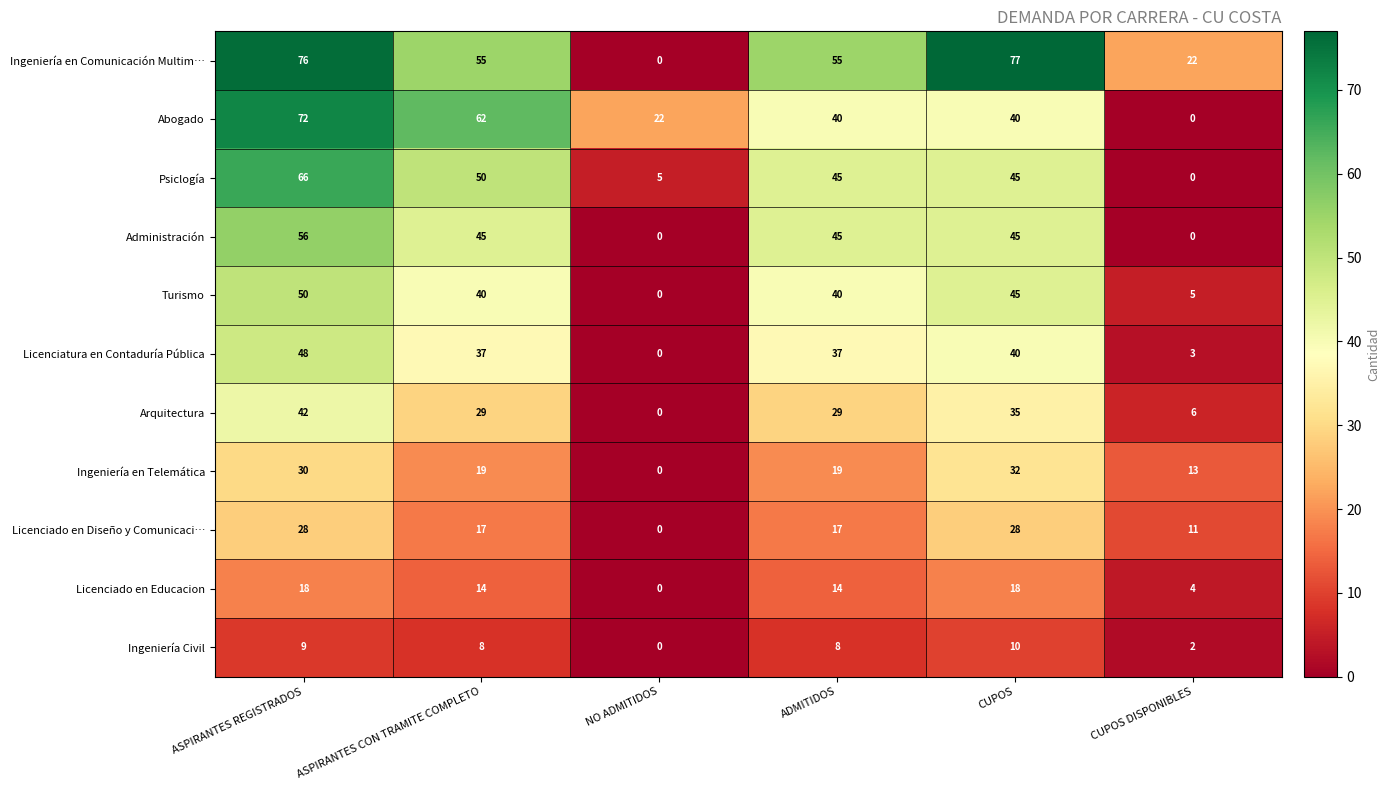

What is the difference between the highest and lowest values at ASPIRANTES REGISTRADOS?

67